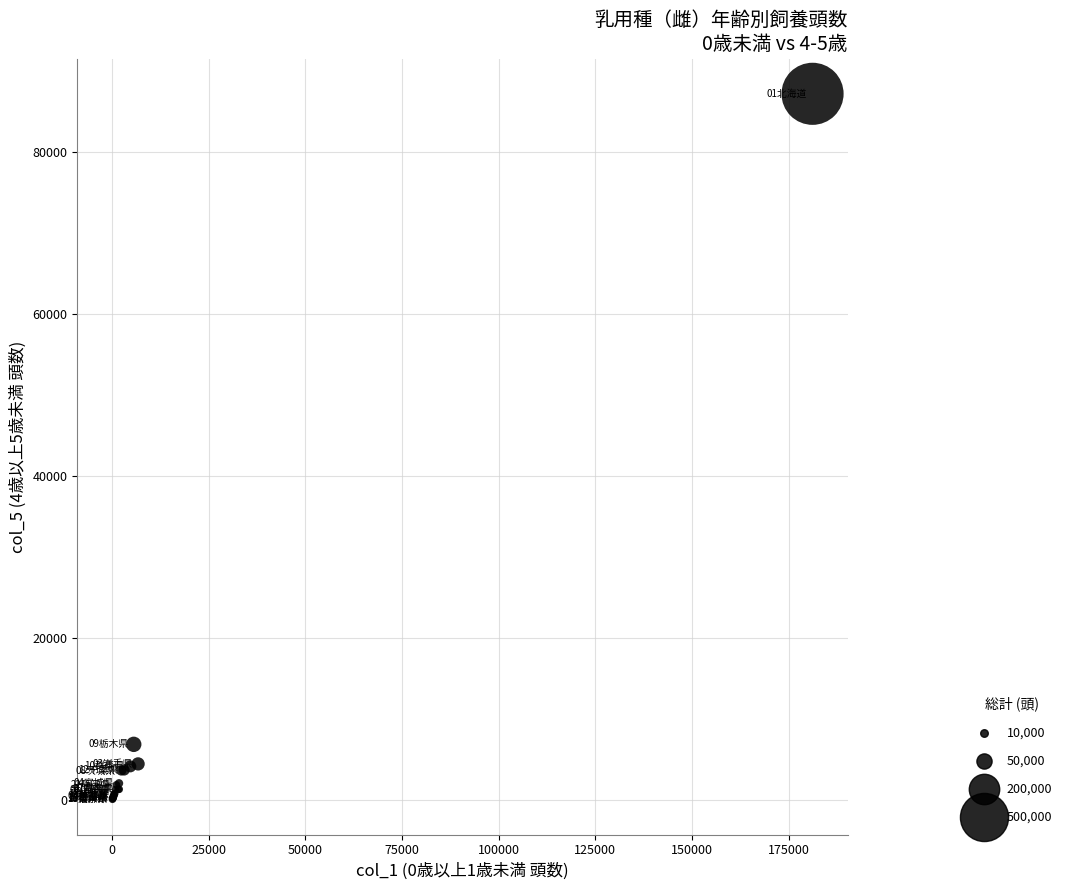

What Y value in the scatter plot is closest to 43634?

6888